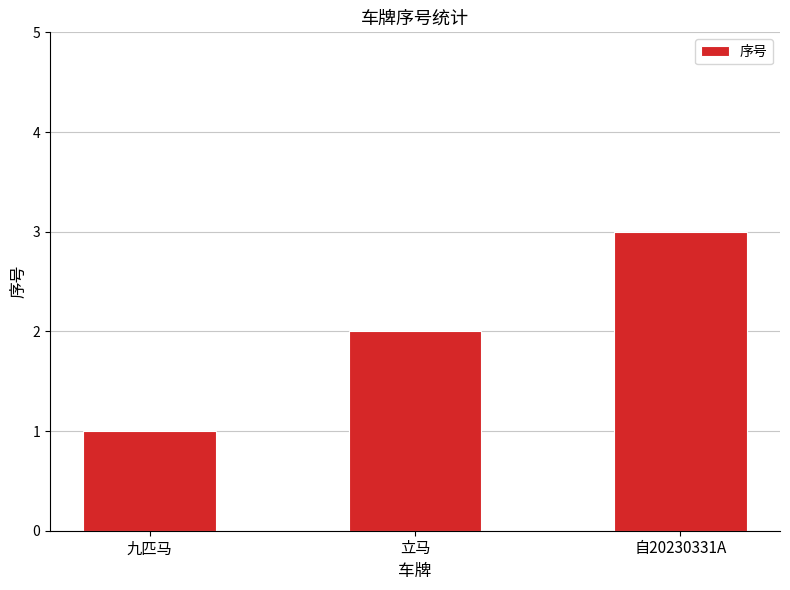

What position from the right is 九匹马?

3